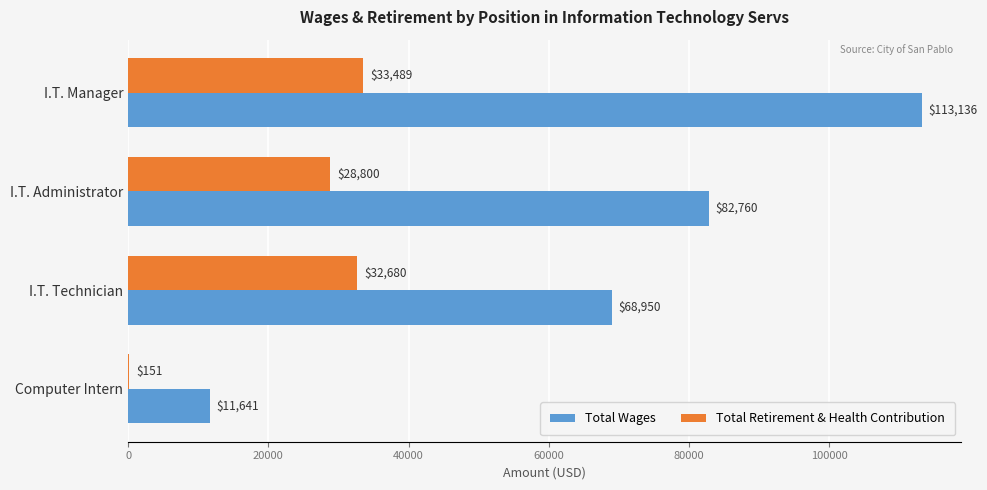

True or false: Total Retirement & Health Contribution has a value of 151 at Computer Intern.

True